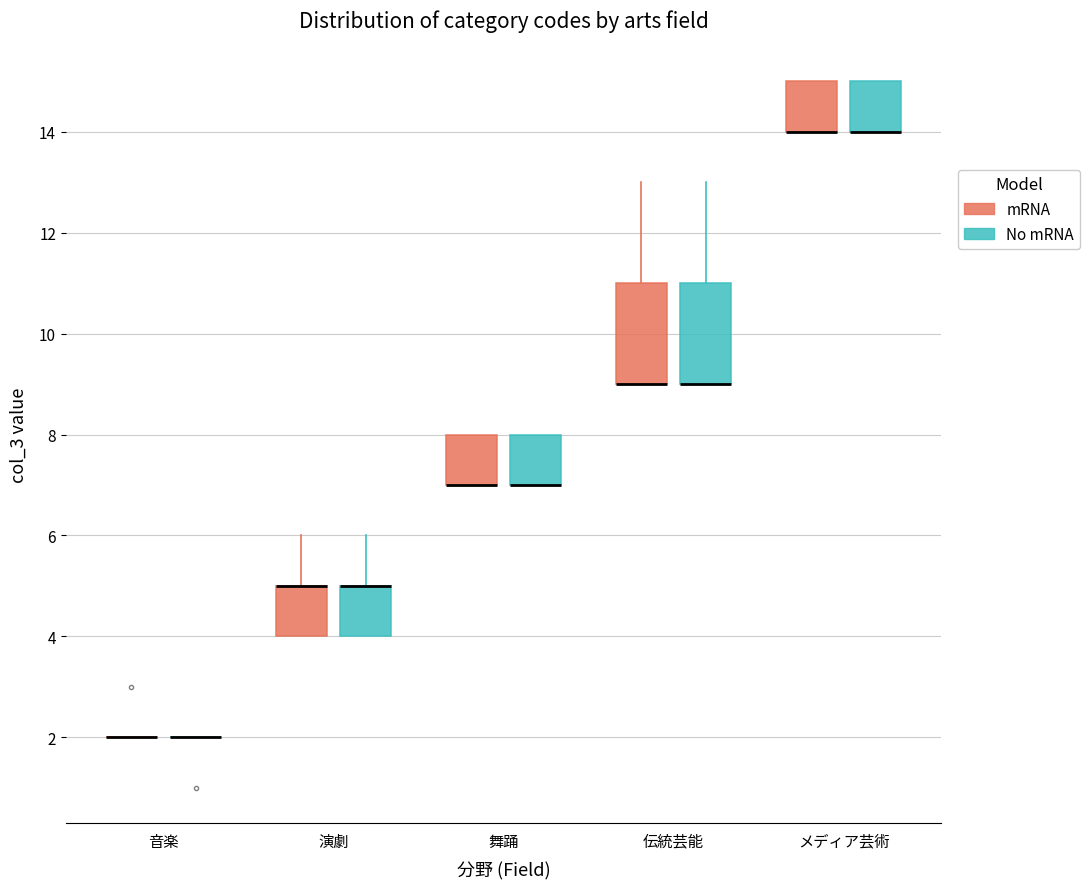

Reading left to right, read every box against the y-axis: the position of its median line, the range the box covers, and the ends of its whiskers. The values are not printed on the chart, so give them approximately, as read against the axis.

音楽 (mRNA): box collapsed to a line at 2, whiskers 2 to 2
音楽 (No mRNA): box collapsed to a line at 2, whiskers 2 to 2
演劇 (mRNA): median 5 (drawn on the box's upper edge), box 4 to 5, whiskers 4 to 6
演劇 (No mRNA): median 5 (drawn on the box's upper edge), box 4 to 5, whiskers 4 to 6
舞踊 (mRNA): median 7 (drawn on the box's lower edge), box 7 to 8, whiskers 7 to 8
舞踊 (No mRNA): median 7 (drawn on the box's lower edge), box 7 to 8, whiskers 7 to 8
伝統芸能 (mRNA): median 9 (drawn on the box's lower edge), box 9 to 11, whiskers 9 to 13
伝統芸能 (No mRNA): median 9 (drawn on the box's lower edge), box 9 to 11, whiskers 9 to 13
メディア芸術 (mRNA): median 14 (drawn on the box's lower edge), box 14 to 15, whiskers 14 to 15
メディア芸術 (No mRNA): median 14 (drawn on the box's lower edge), box 14 to 15, whiskers 14 to 15